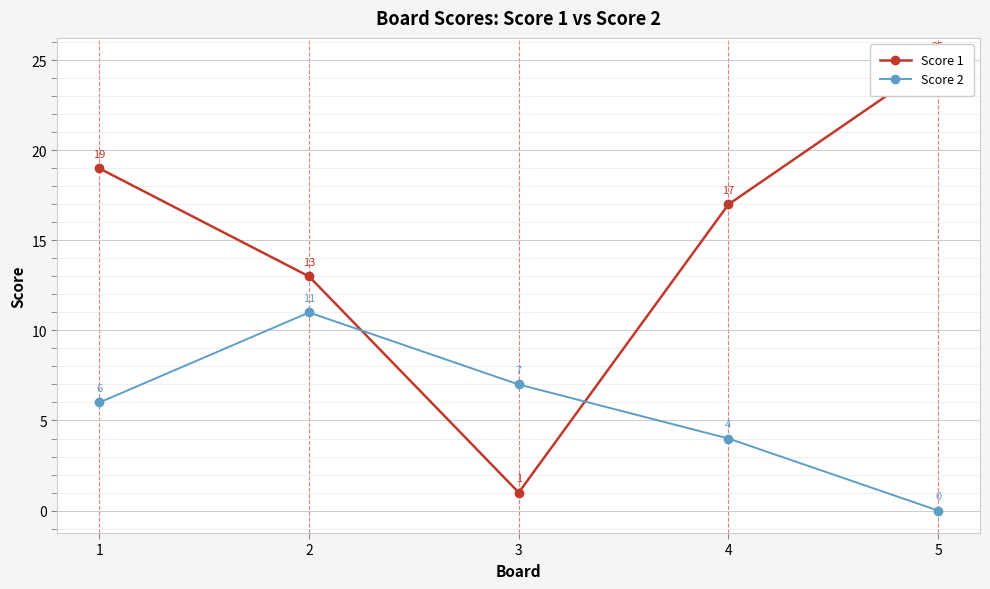

At which category does Score 1 reach its first local valley?

3